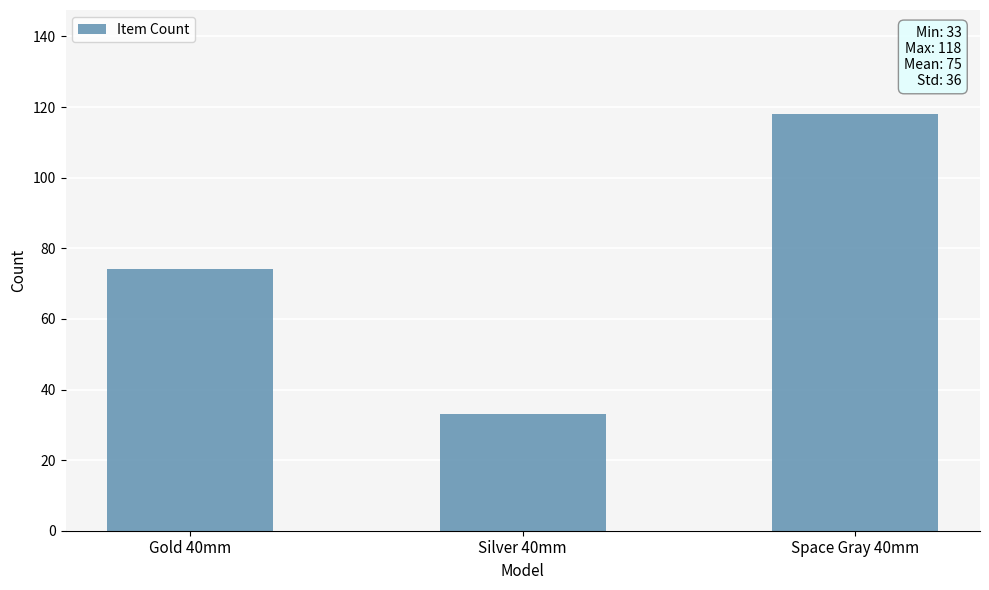

What position from the left is Gold 40mm?

1